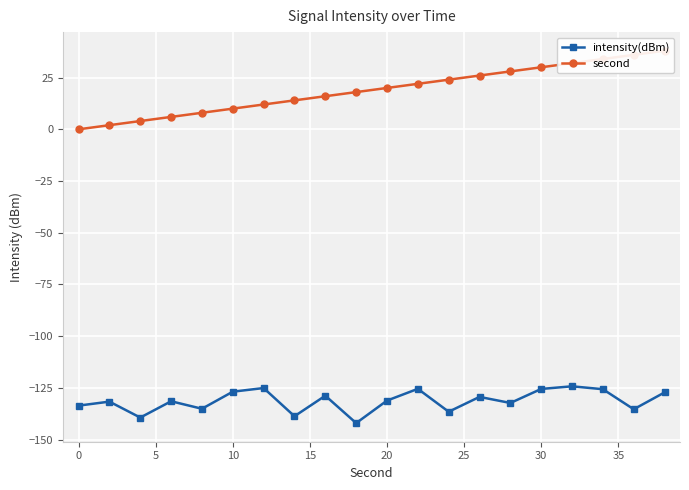

What is the difference between the maximum and second lowest values in the intensity(dBm) series?

15.1